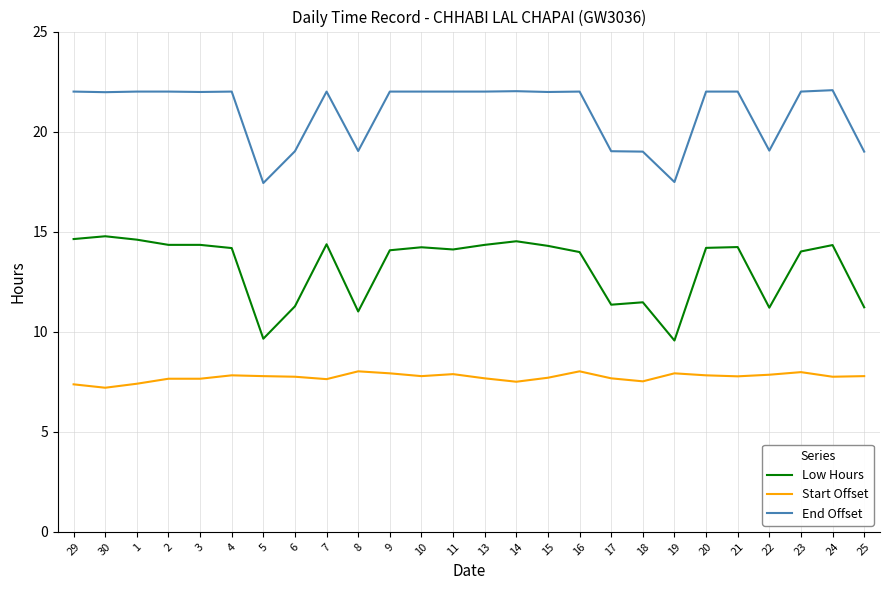

What position from the right is 5?

20